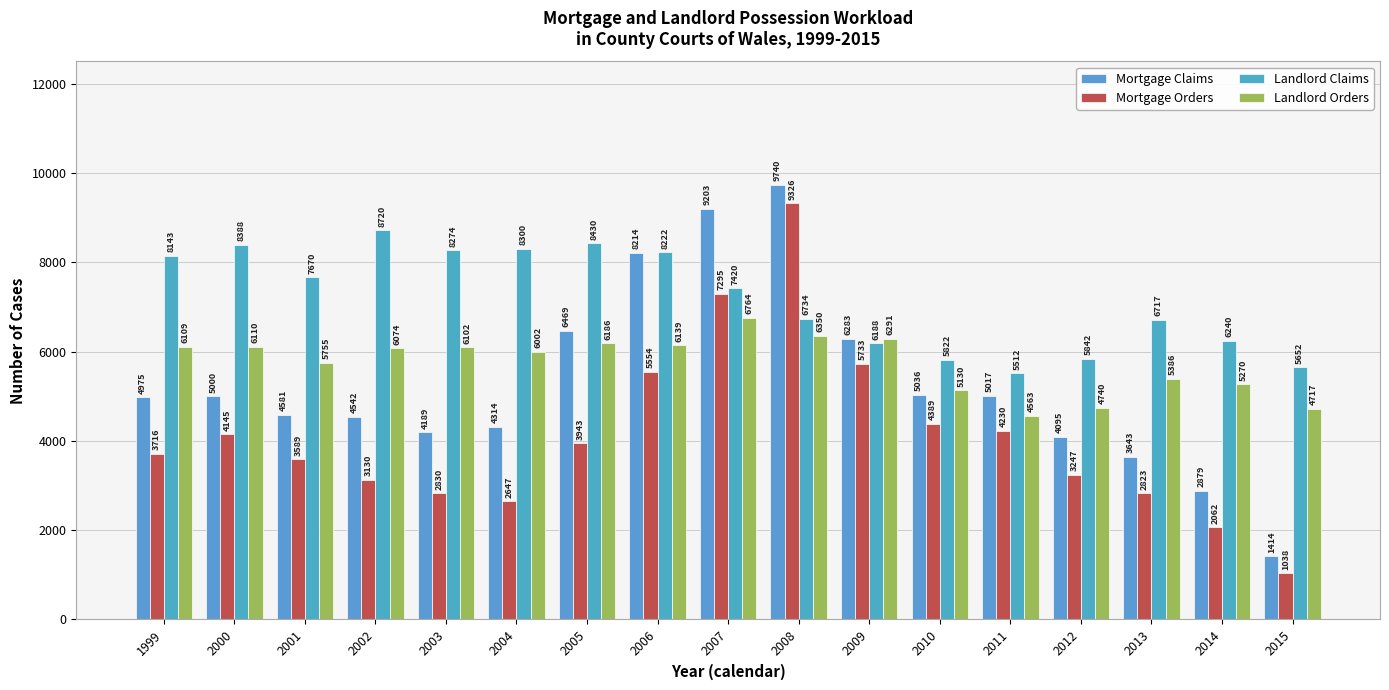

What is the spread (max minus min) of values at 2013?

3894